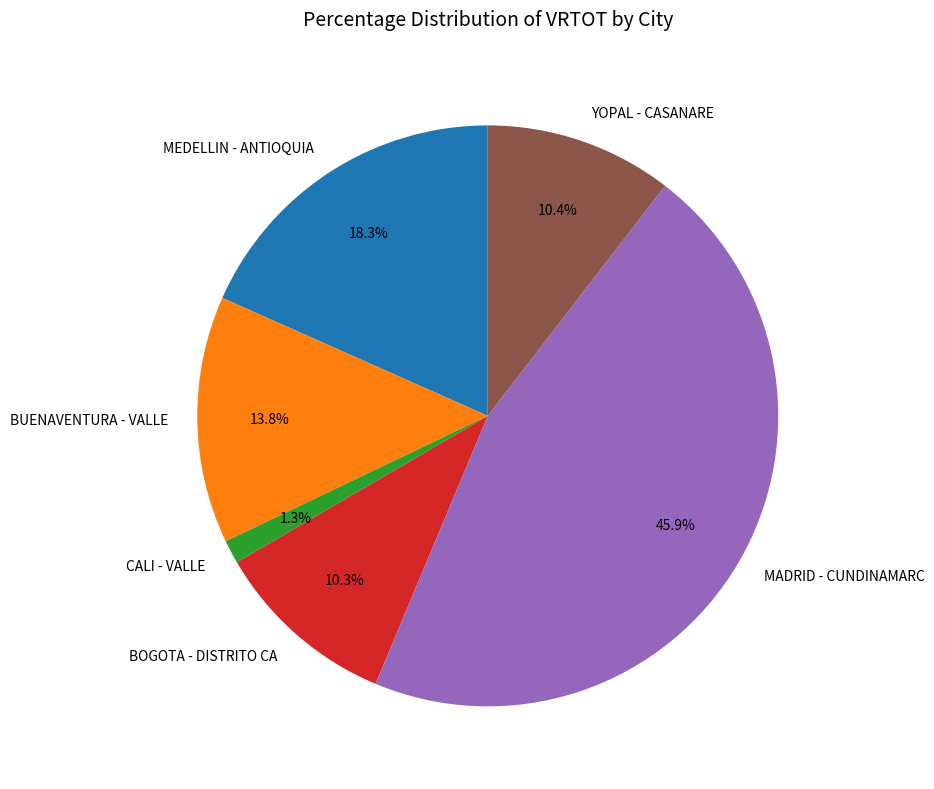

How many slices are in this pie chart?

6